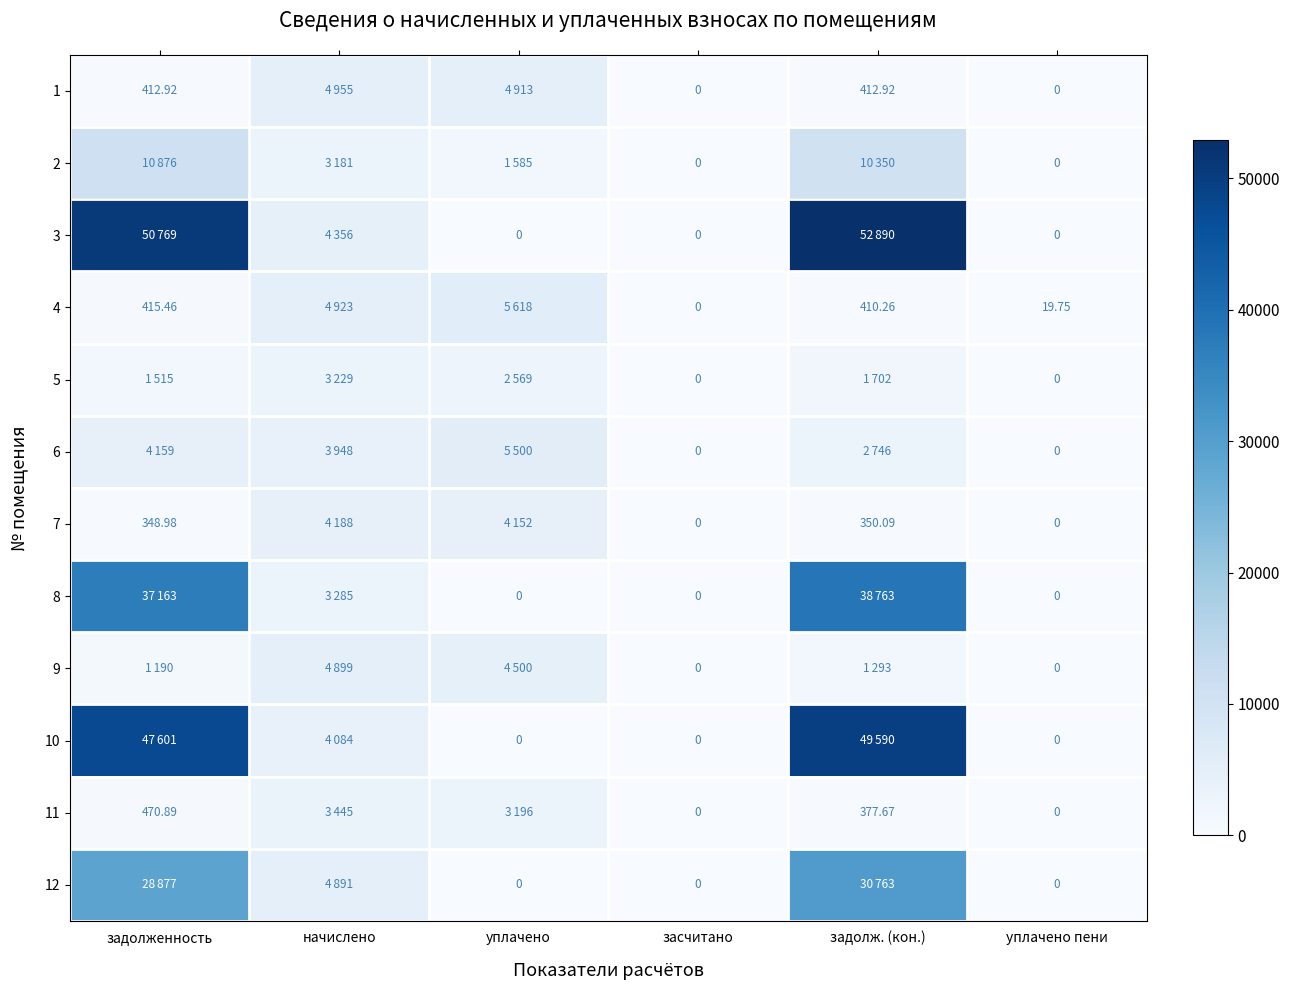

How many data points does each series have?

6